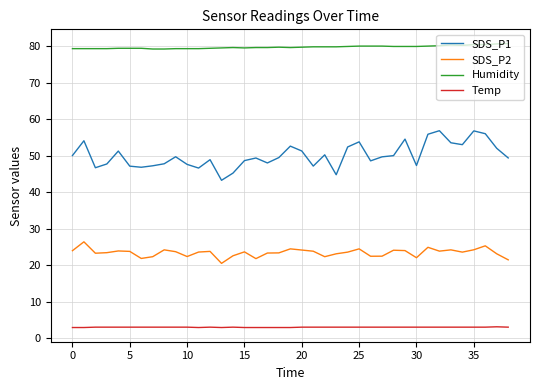

True or false: Temp and Humidity cross at least once.

False